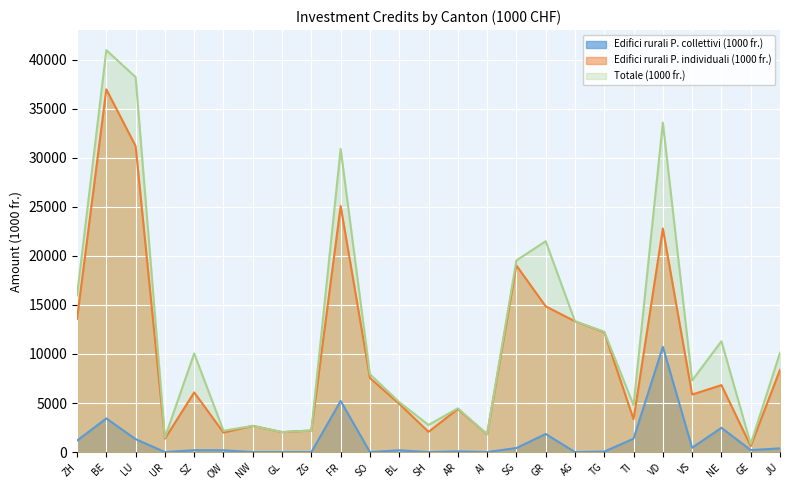

Which label corresponds to the largest value in the chart?

BE